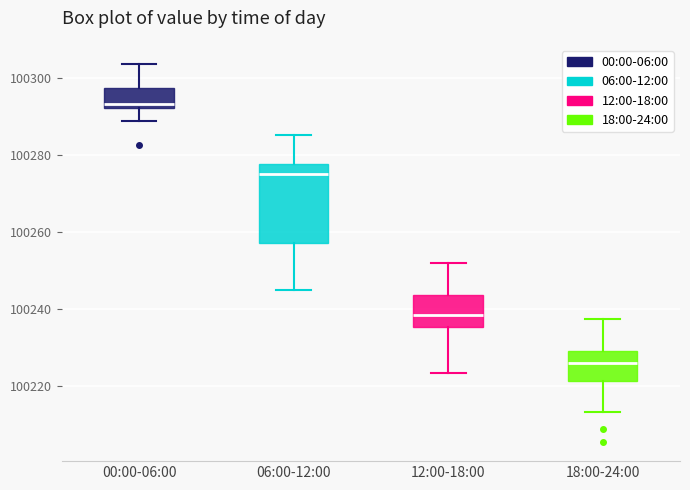

Where does the median line of the box for 00:00-06:00 sit on the y-axis? The values are not printed on the chart, so give them approximately, as read against the axis.

100294